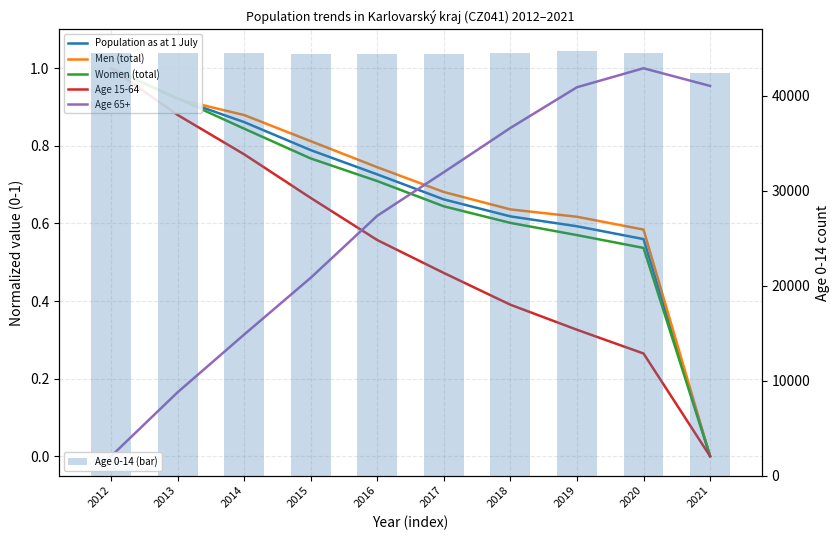

How many values in the Men (total) series exceed 0?

9